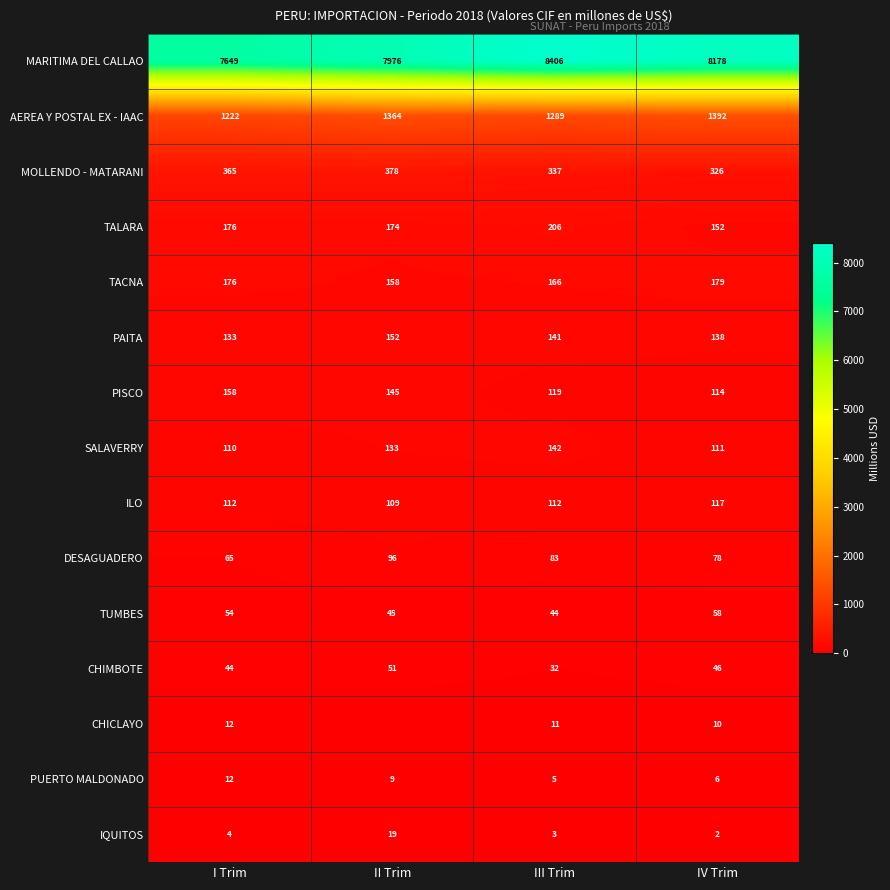

The value of MOLLENDO - MATARANI at I Trim is 611. True or false?

False